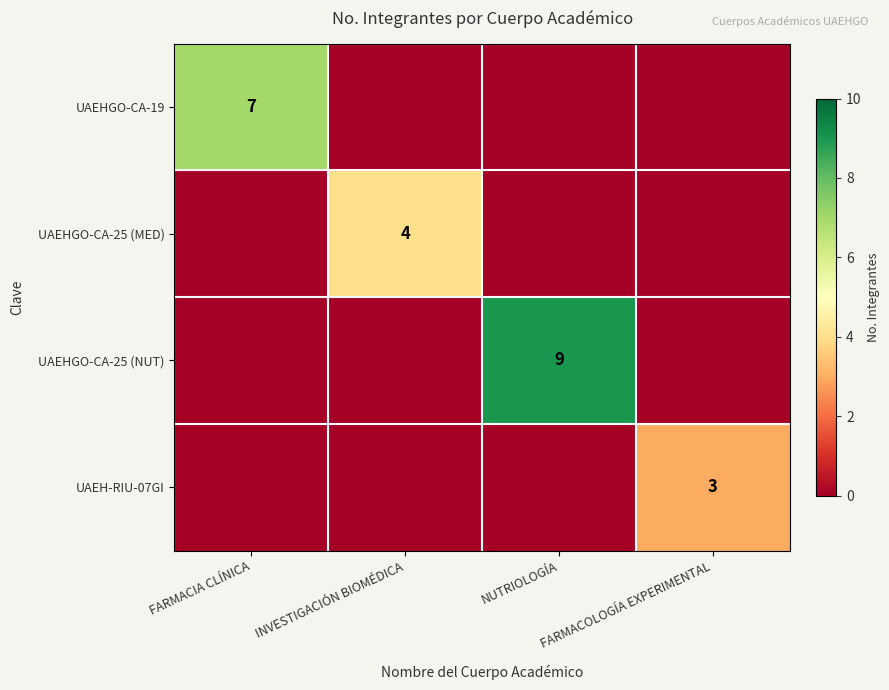

Rank the categories by UAEHGO-CA-19 value from lowest to highest.

INVESTIGACIÓN BIOMÉDICA, NUTRIOLOGÍA, FARMACOLOGÍA EXPERIMENTAL, FARMACIA CLÍNICA